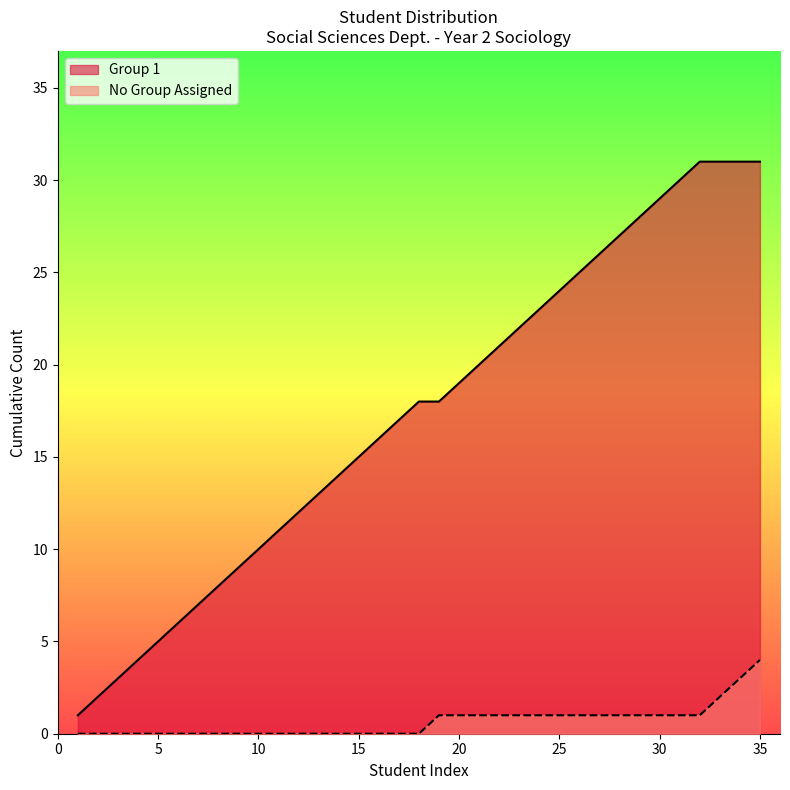

At which label does the data first exceed 11?

12